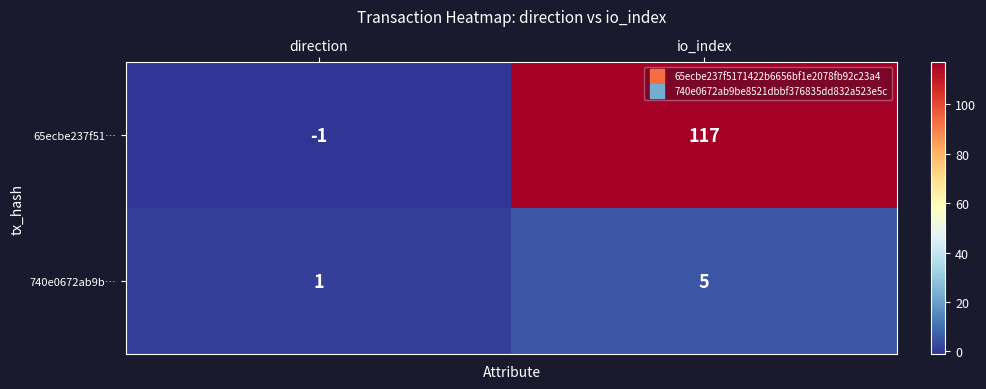

At which label is 65ecbe237f51… closest to 58?

direction